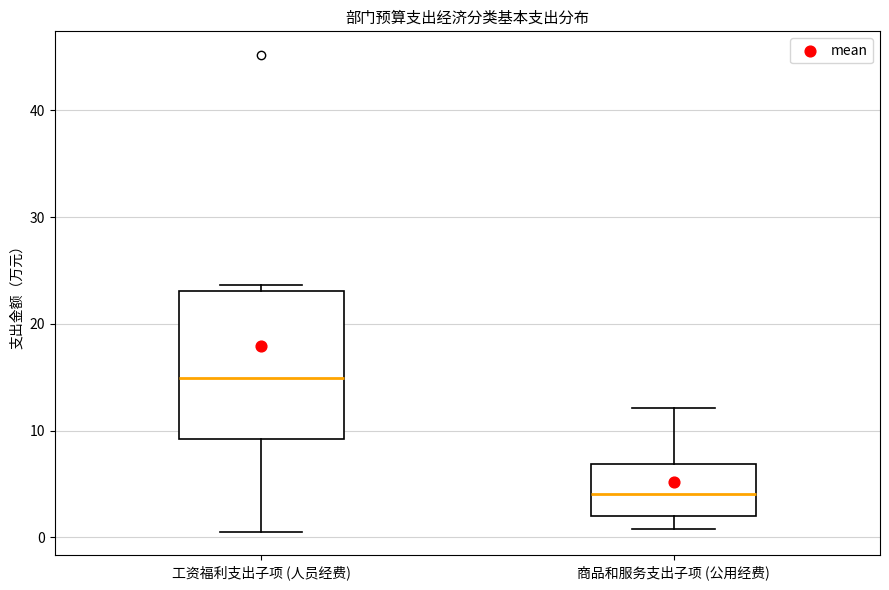

Which box is the tallest, from its lower edge to its upper edge?

工资福利支出子项 (人员经费)